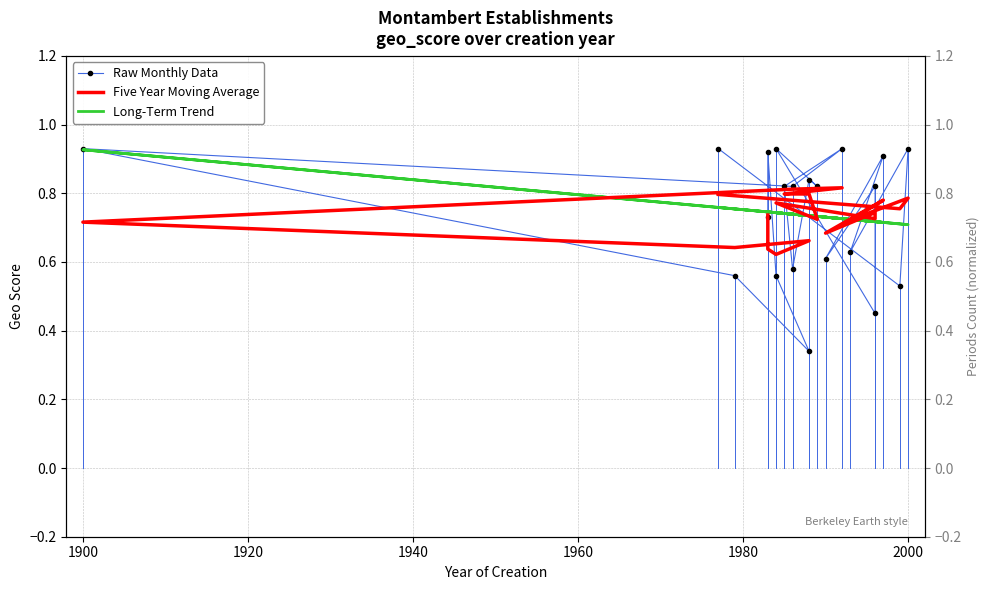

Which series has the largest range (max minus min)?

Raw Monthly Data